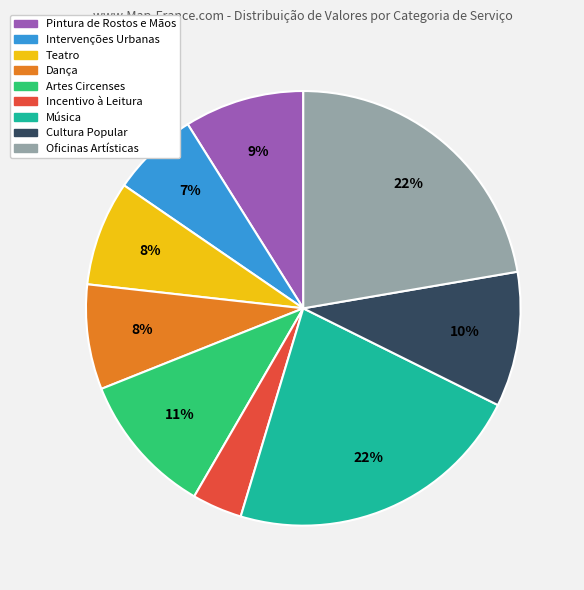

How many slices are in this pie chart?

9